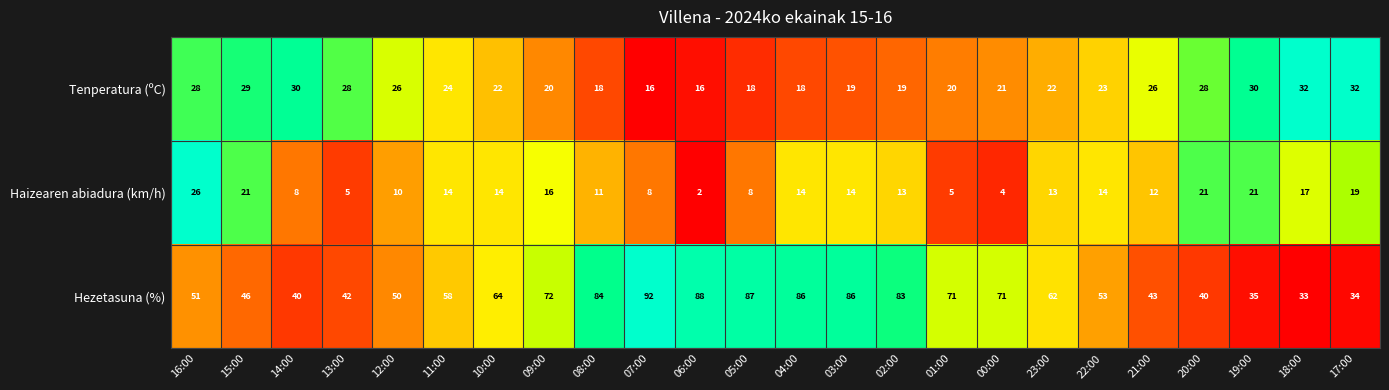

What is the total value across all series at 09:00?

108